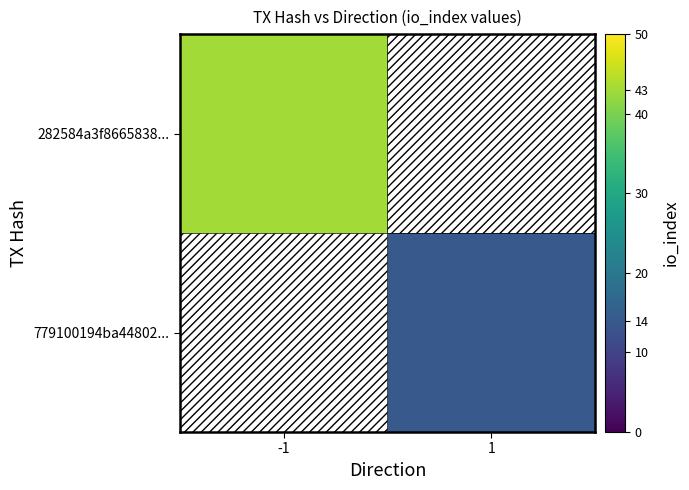

Rank the series by their maximum value, from highest to lowest.

282584a3f8665838..., 779100194ba44802...